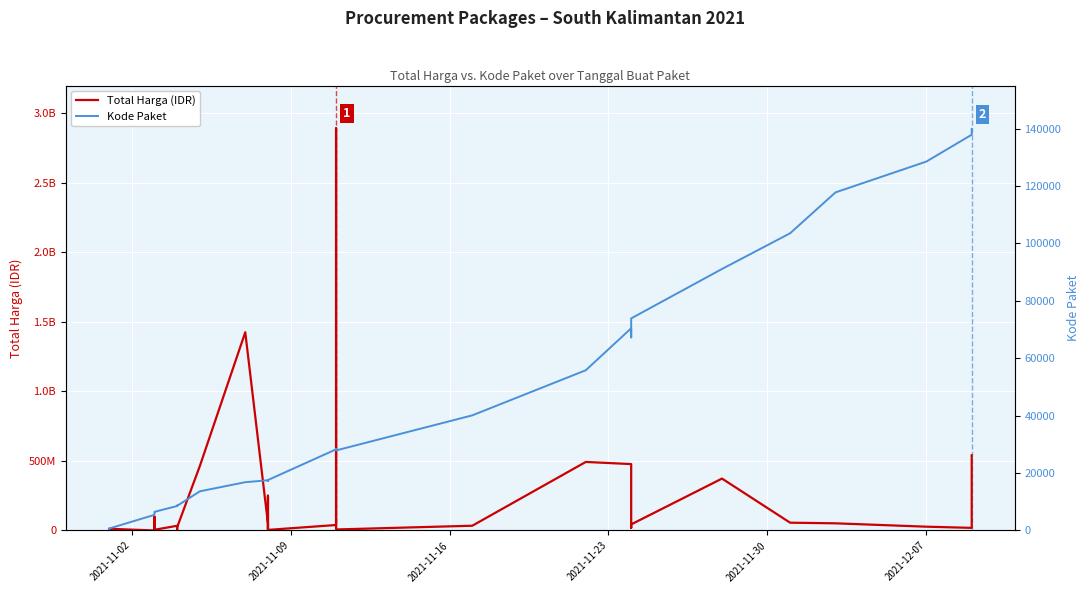

At which category does the chart reach its minimum across all series?

2021-11-02